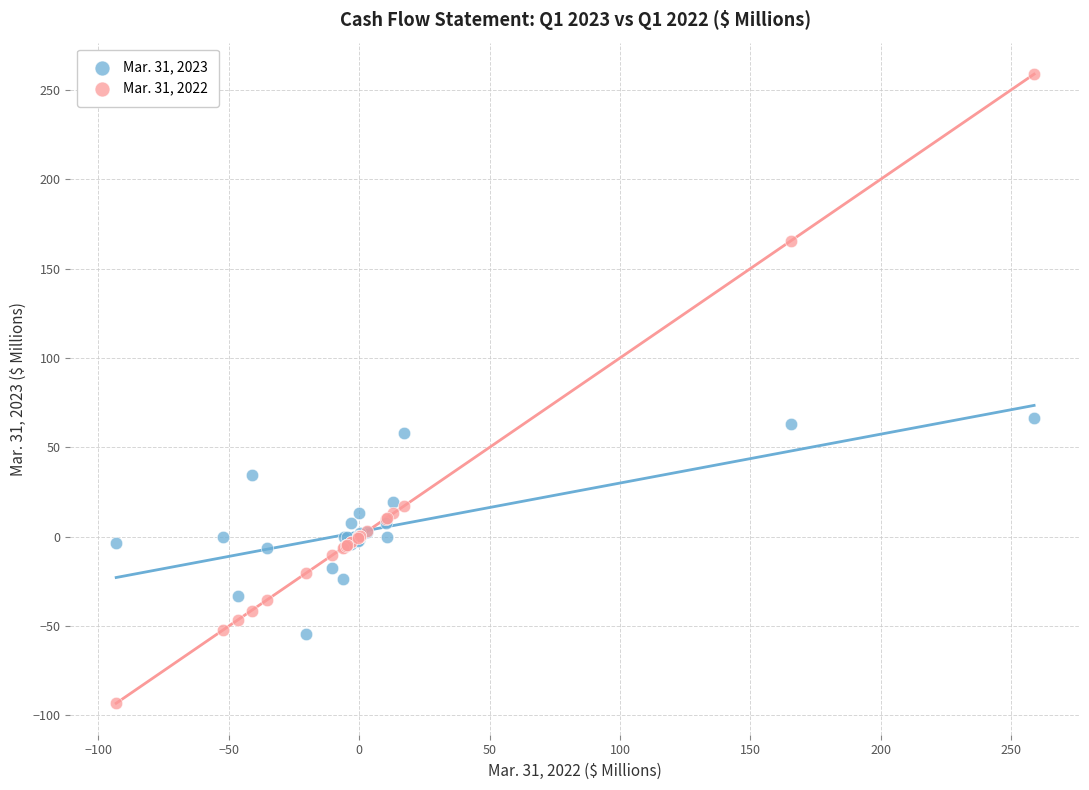

What is the X range (max minus min) for the scatter plot?

352.0